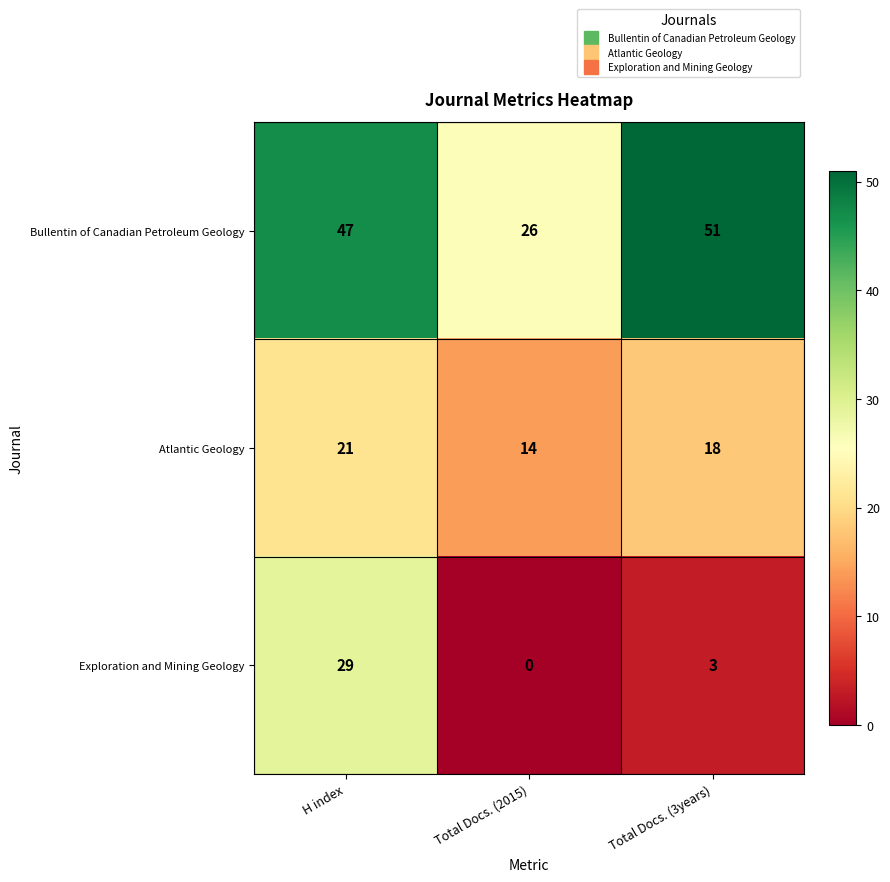

List the series in order of their overall mean, highest first.

Bullentin of Canadian Petroleum Geology, Atlantic Geology, Exploration and Mining Geology